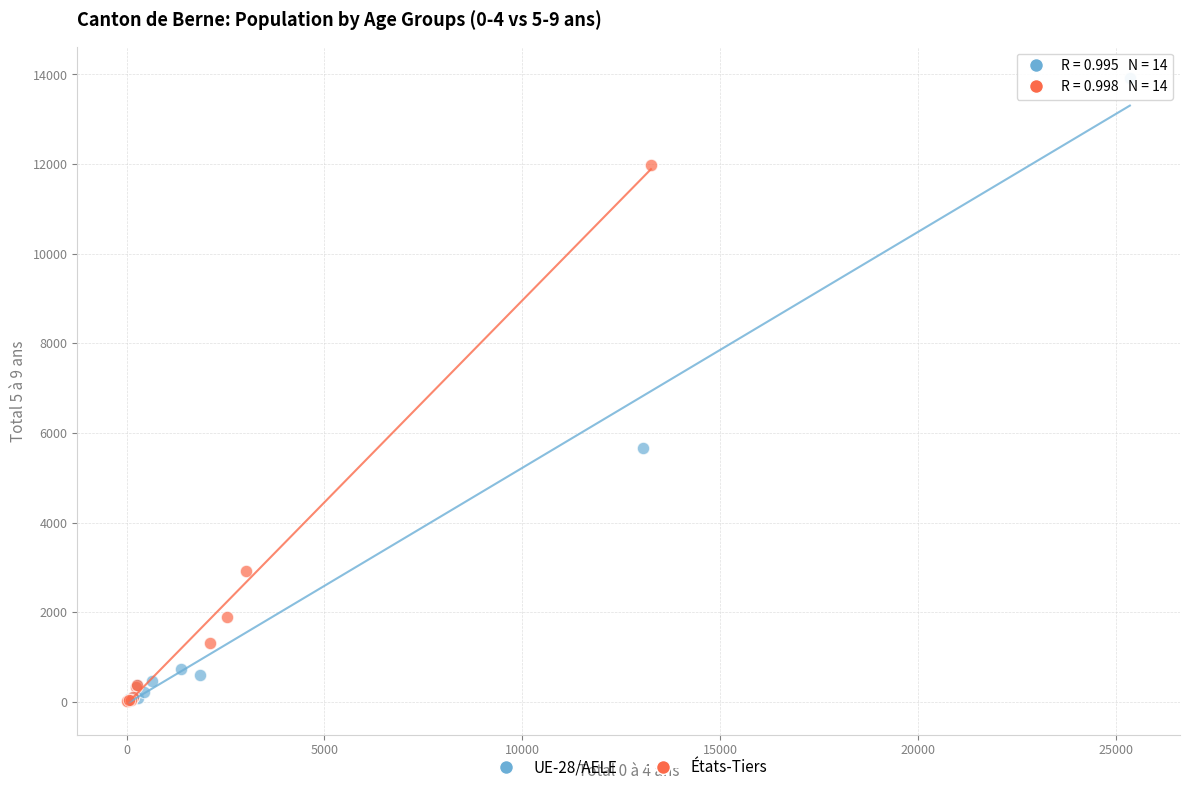

Which series has the largest Y range (max minus min)?

UE-28/AELE